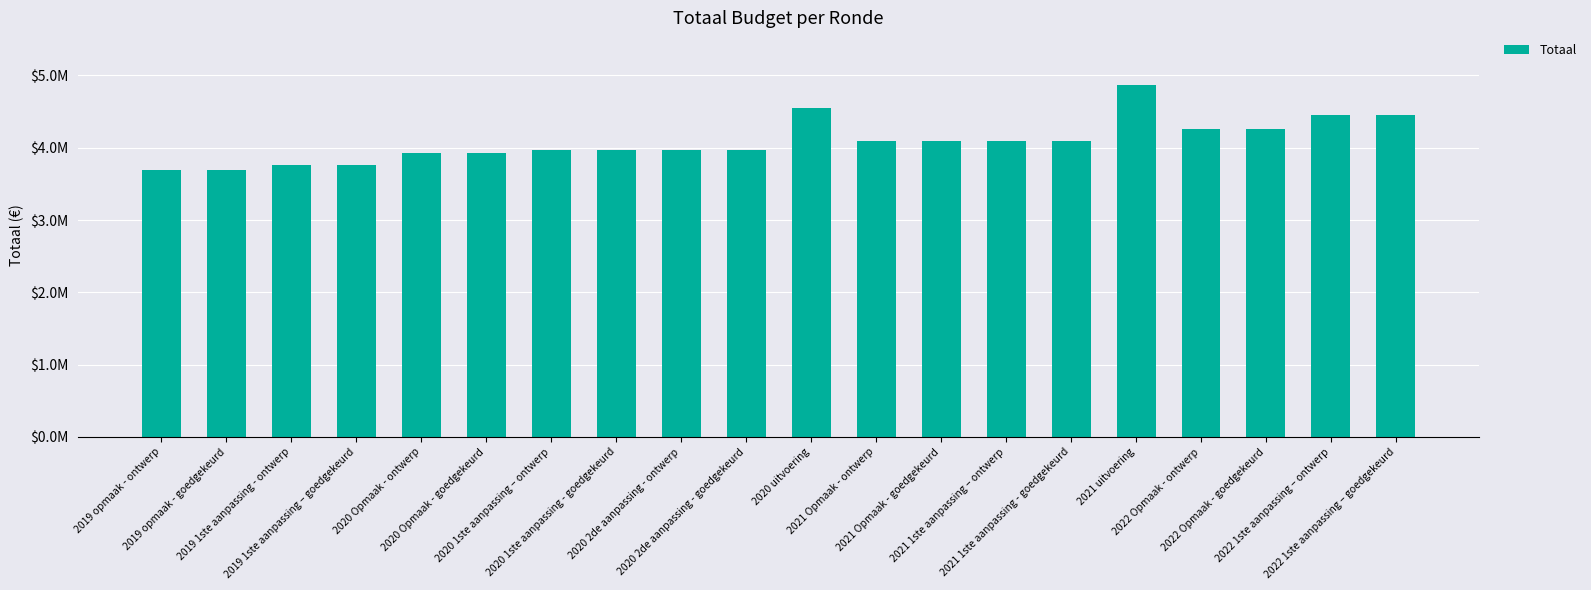

Are the bars horizontal?

No